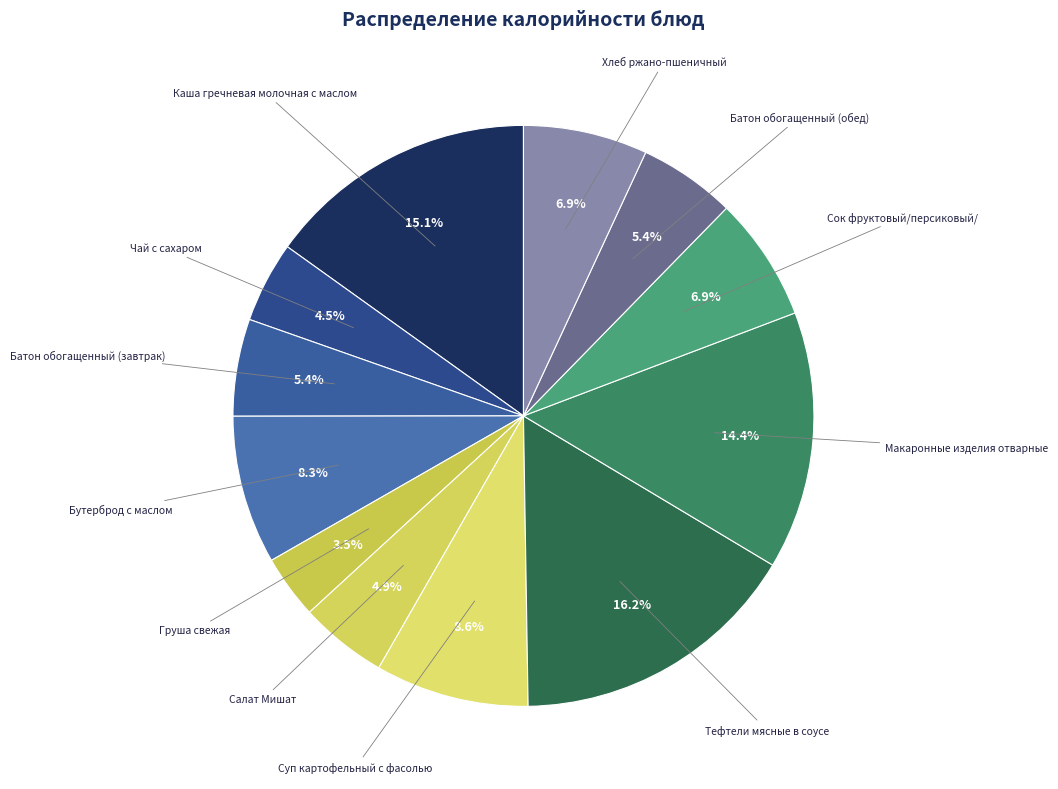

What is the ratio of the value at Хлеб ржано-пшеничный to the value at Тефтели мясные в соусе?

0.4